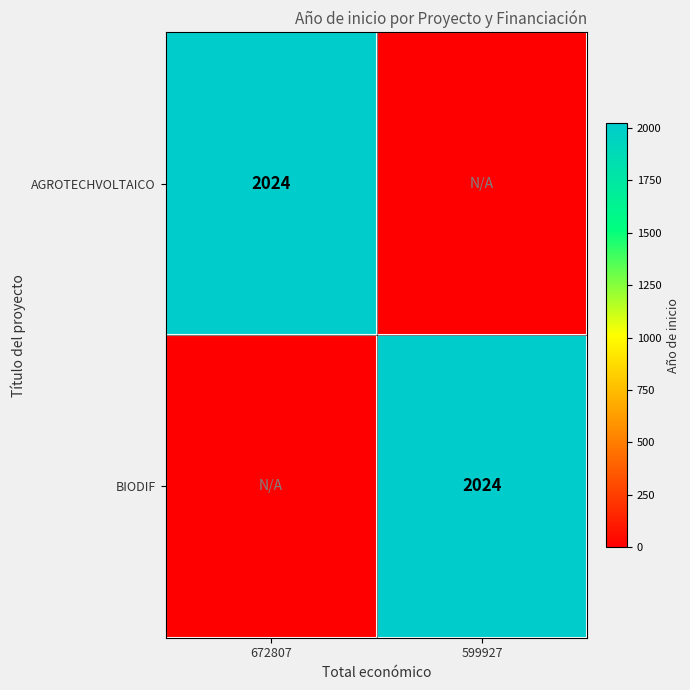

The AGROTECHVOLTAICO series shows 2024 at 672807. True or false?

True